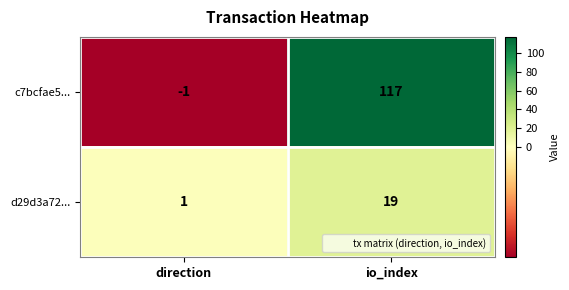

Which category has the lowest value across all series?

direction